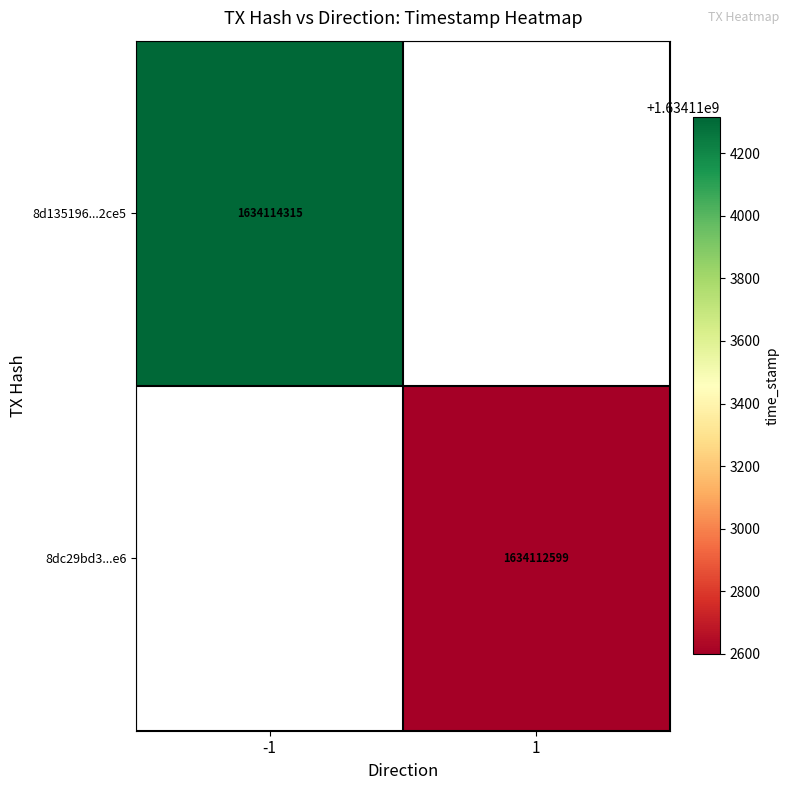

How many distinct data groups are displayed?

2